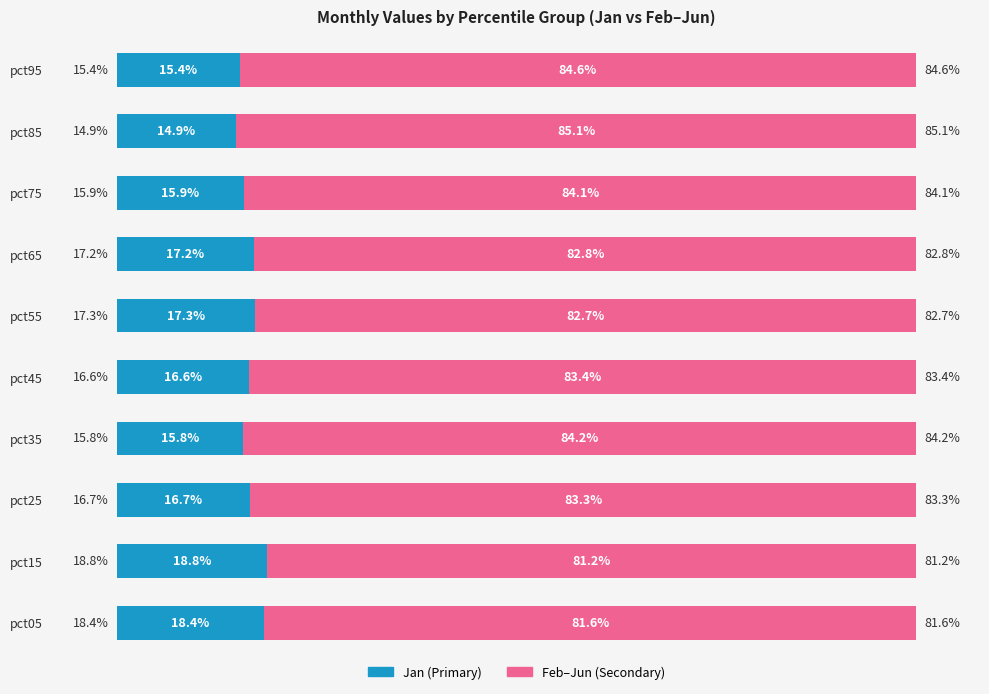

Rank the categories by Jan (Primary) value from lowest to highest.

pct85, pct95, pct35, pct75, pct45, pct25, pct65, pct55, pct05, pct15